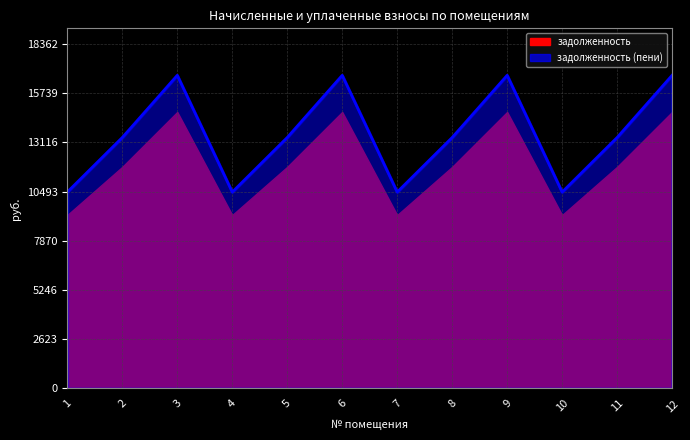

What is the difference between the maximum and minimum values?

6223.6